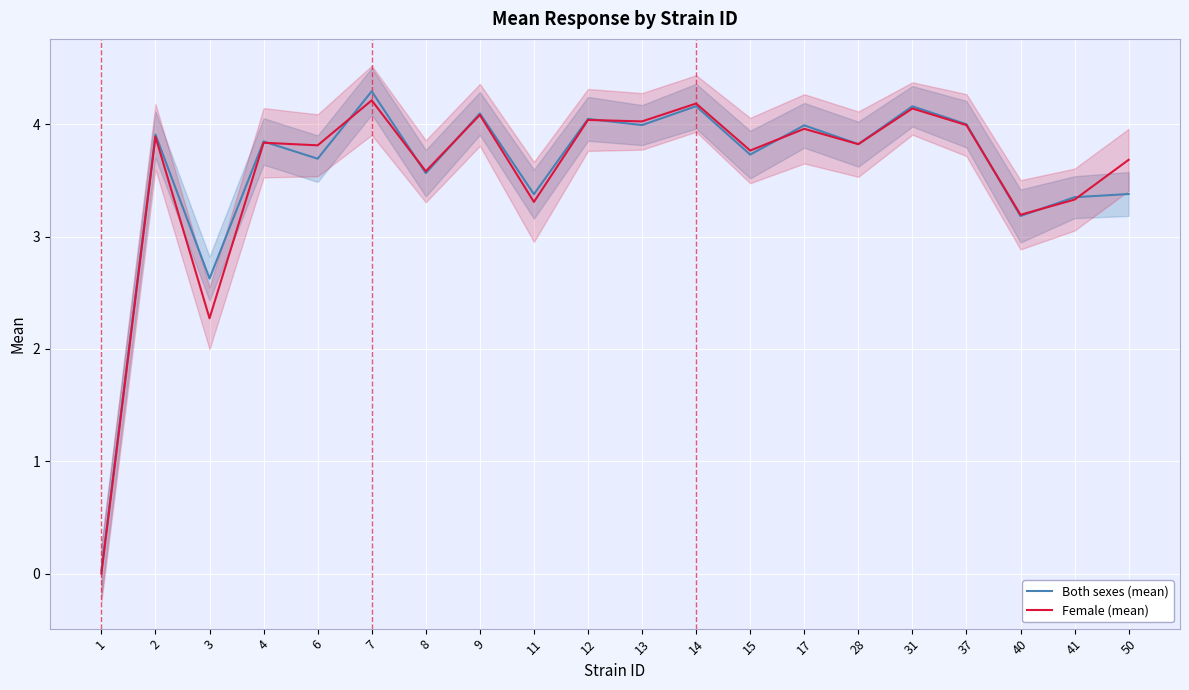

How many data points in Female (mean) are above 3?

18